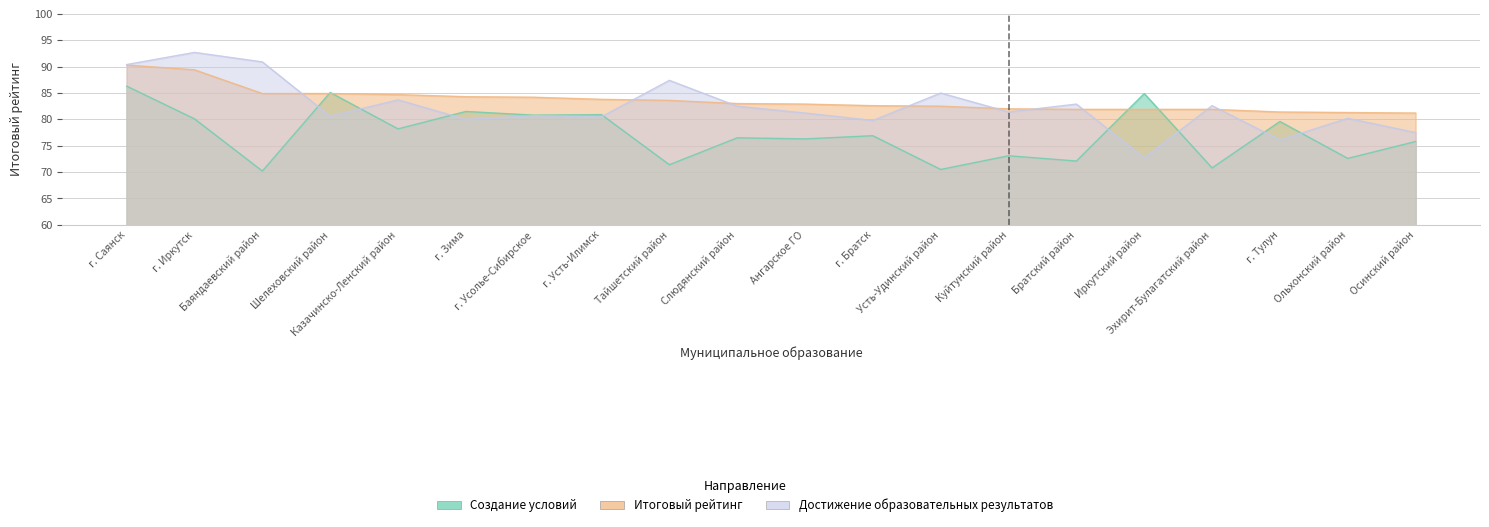

What position from the right is Ольхонский район?

2